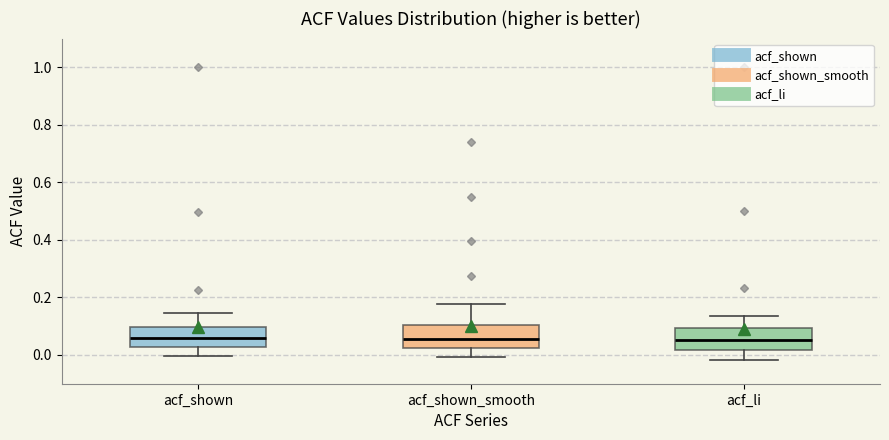

Where is the upper edge of the box for acf_li on the y-axis? The values are not printed on the chart, so give them approximately, as read against the axis.

0.10